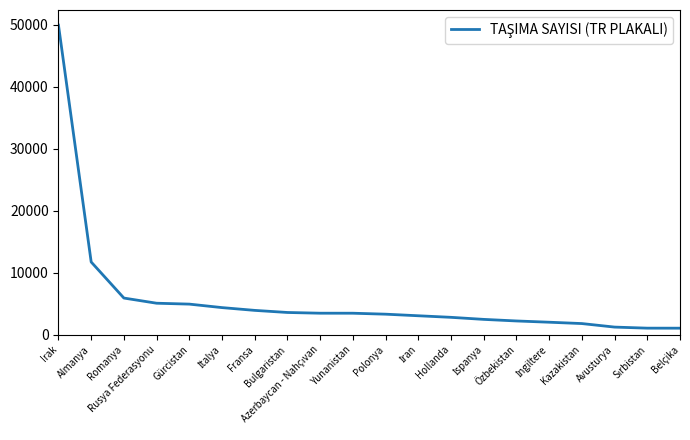

What is the minimum value shown in the chart?

1053